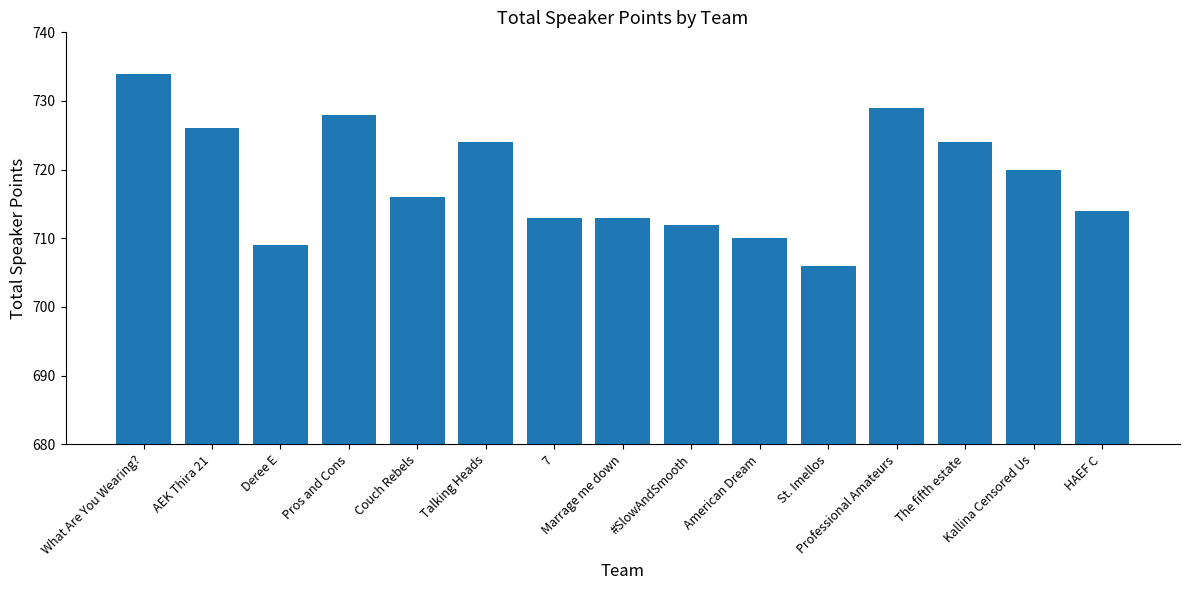

How many data points does each series have?

15